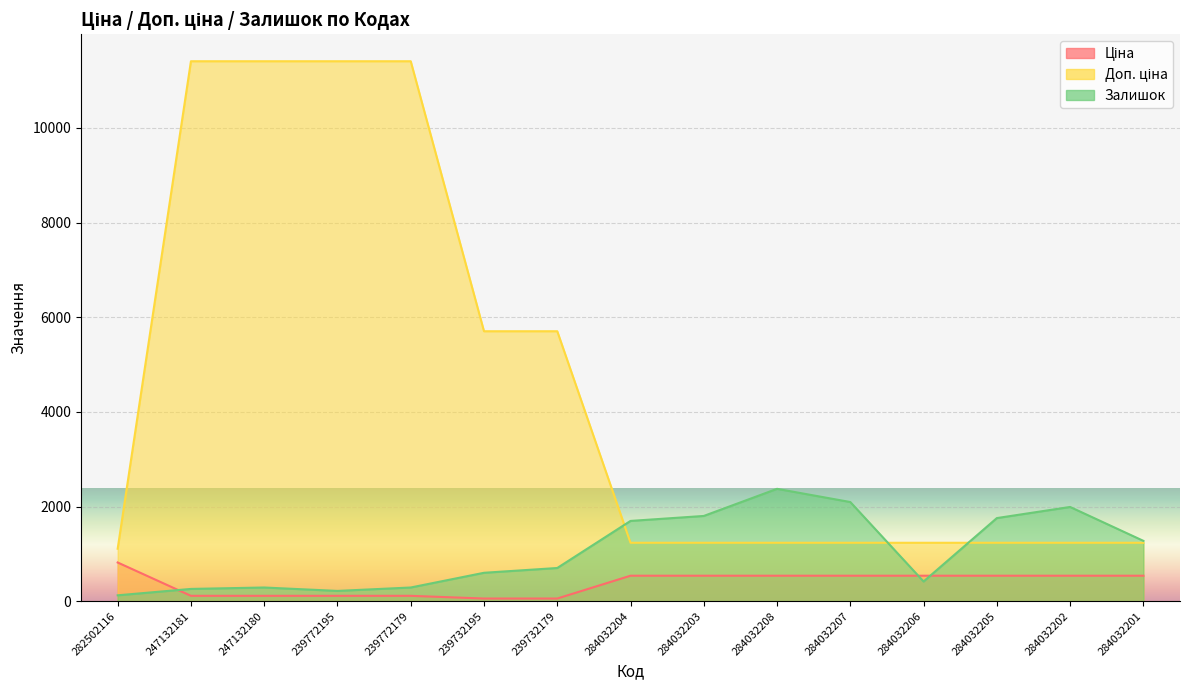

What is the difference between the highest and lowest values at 284032203?

1263.0